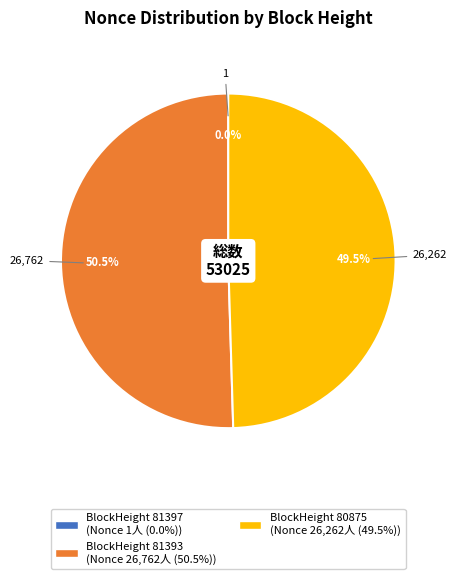

Is there any slice that represents more than half of the pie?

Yes